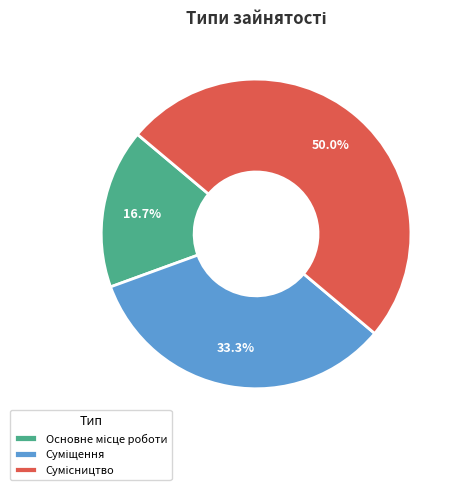

To the nearest percent, what is the difference between the Суміщення and Сумісництво slice percentages?

17%